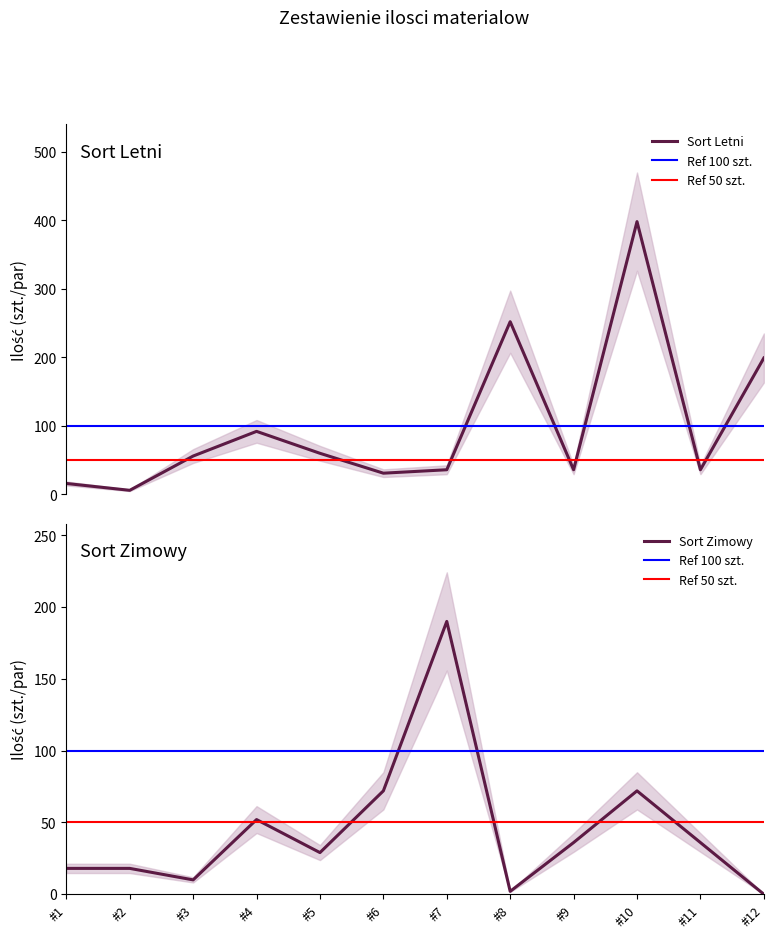

What is the average value of the Sort Zimowy series?

45